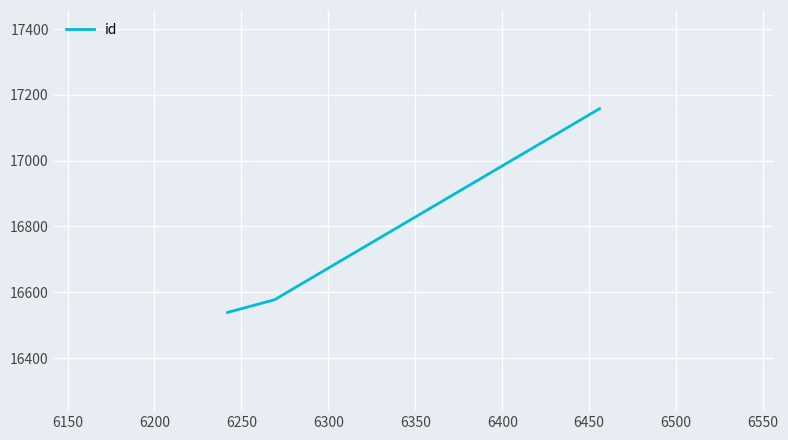

What is the sum of all values?

50273.5